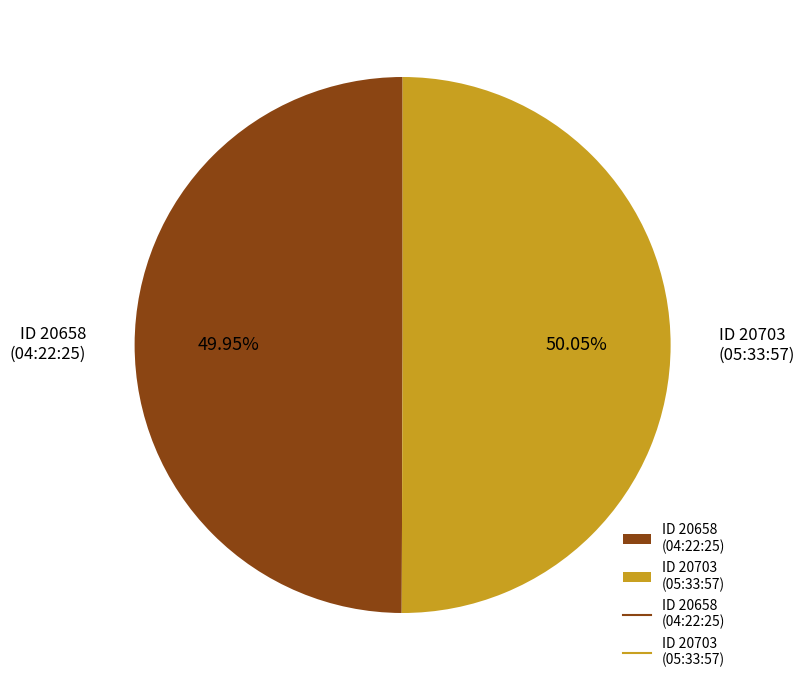

What is the ratio of the value at ID 20658 (04:22:25) to the value at ID 20703 (05:33:57)?

1.0